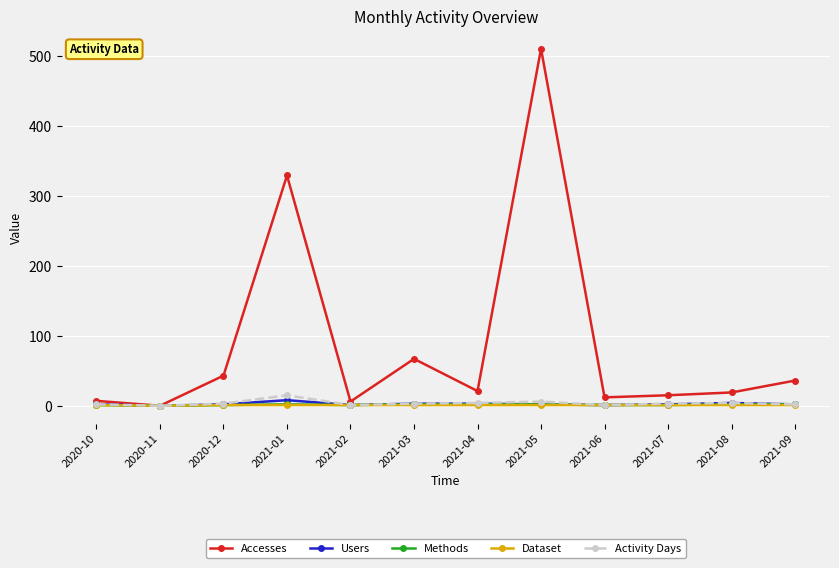

How many distinct data groups are displayed?

5